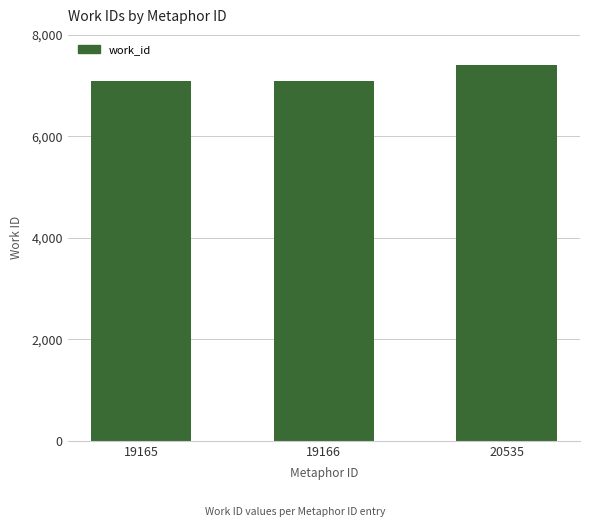

What is the value of the 2nd bar from the left?

7094